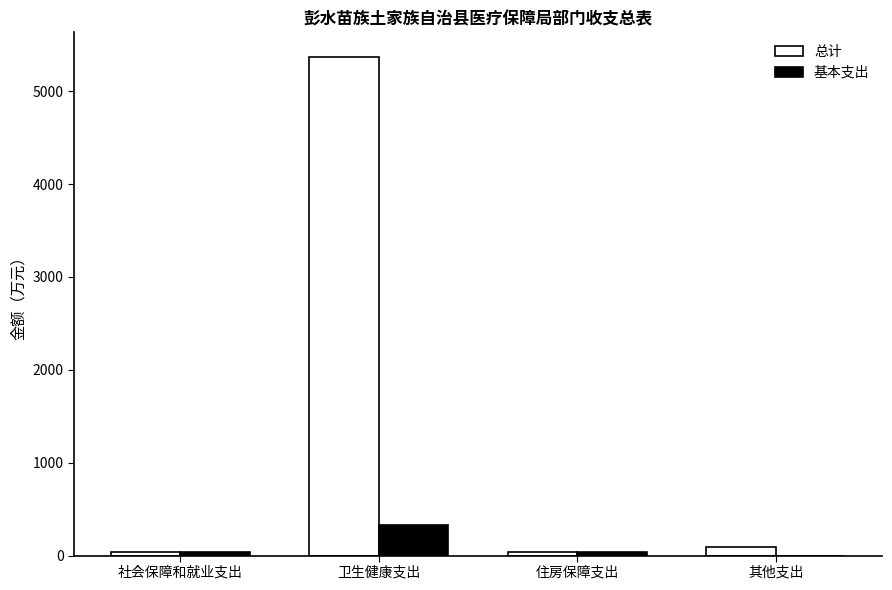

What is the sum of all 总计 values?

5533.8